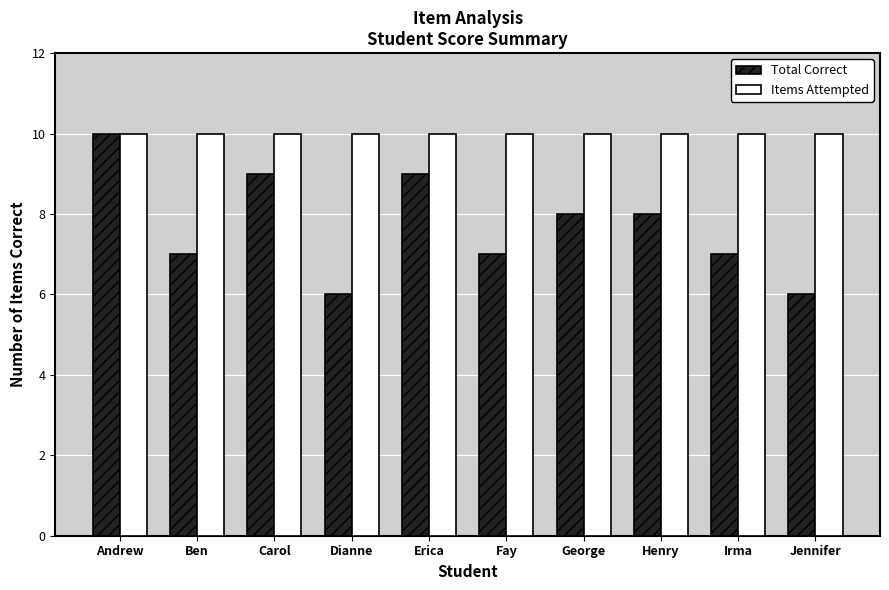

What is the value of the Items Attempted bar at the 5th from the left?

10